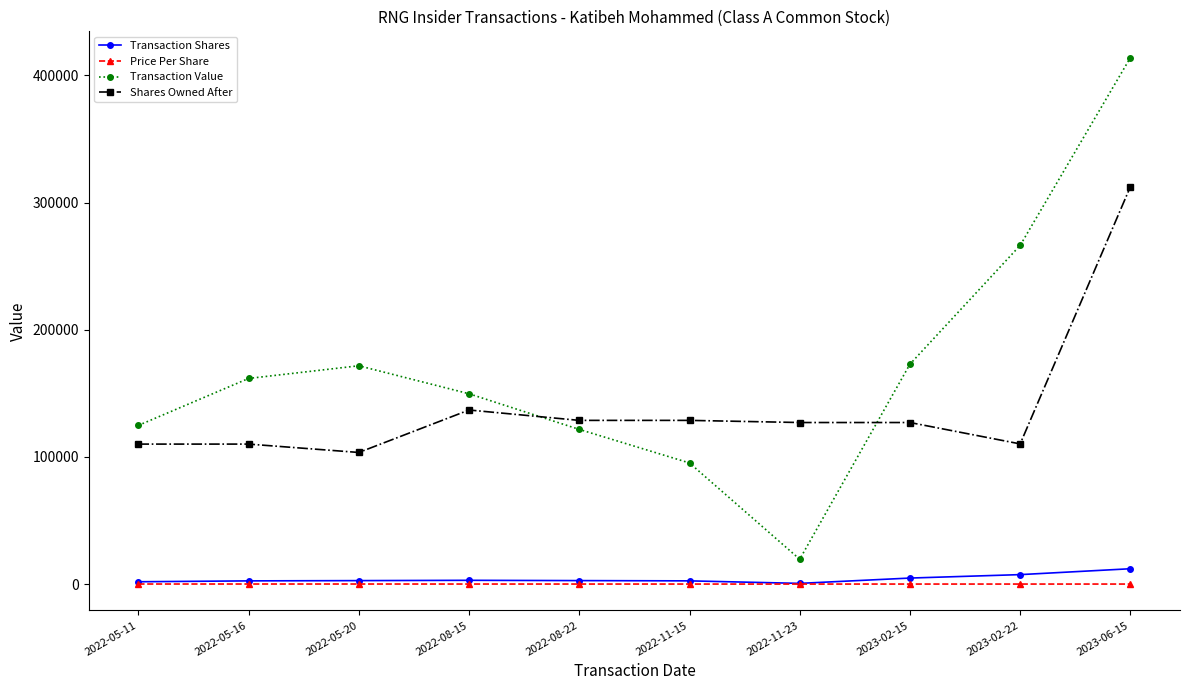

True or false: Transaction Value has more than 1 points higher than both neighbors.

False